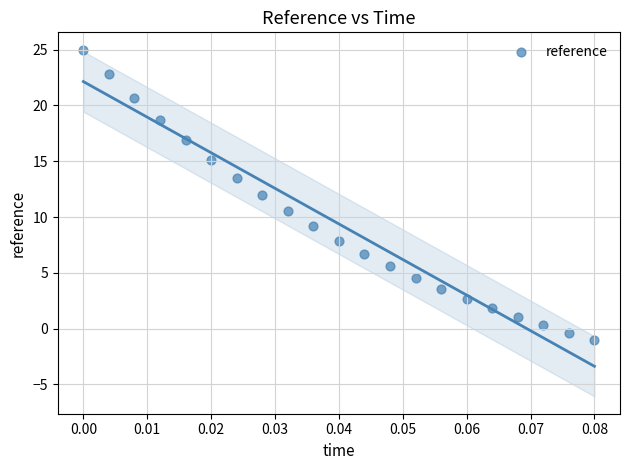

What is the range of Y values (max minus min)?

26.0